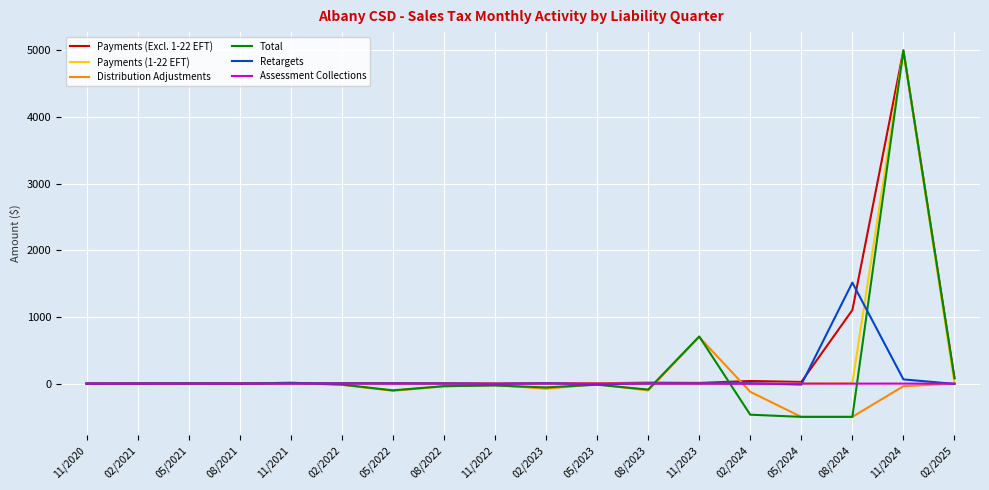

How many lines are shown in the chart?

6